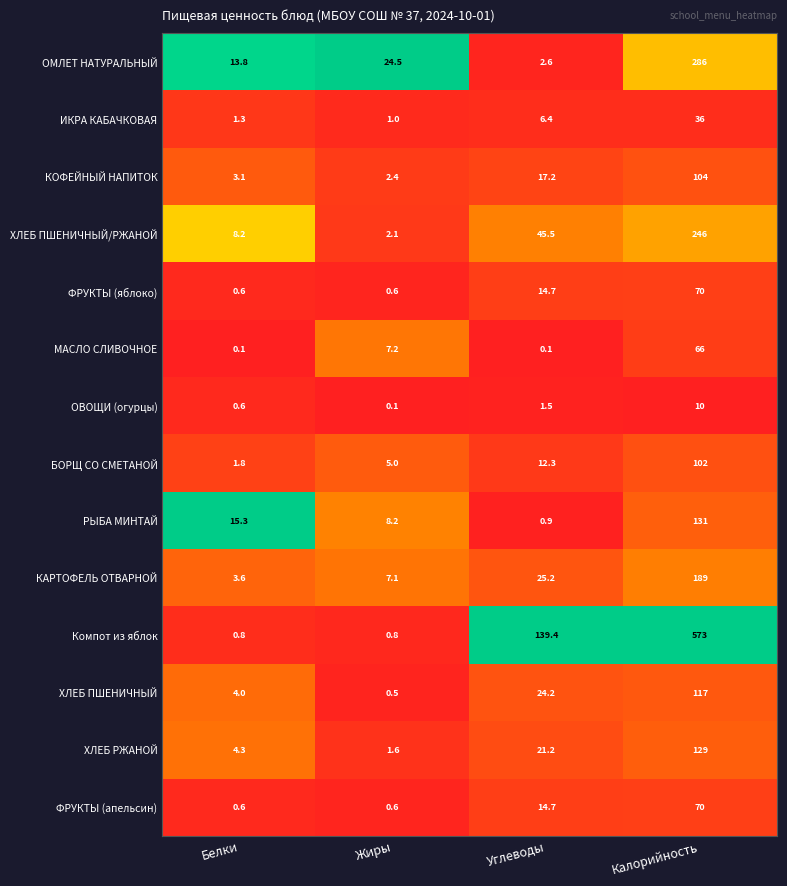

The Компот из яблок series shows 0.8 at Жиры. True or false?

True